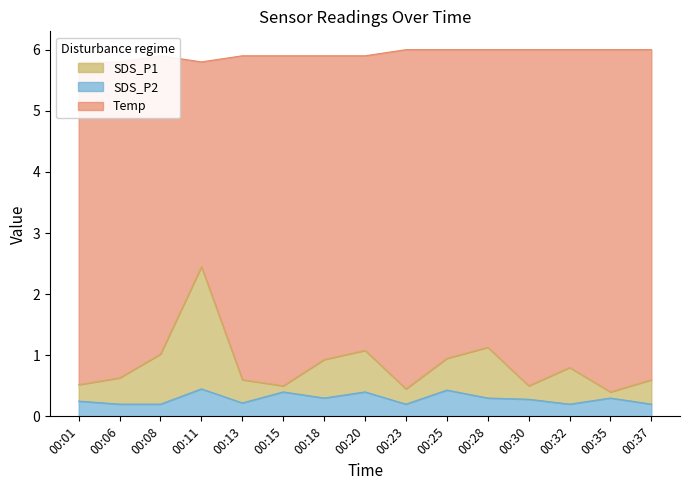

What is the difference between the SDS_P1 values at 00:06 and 00:25?

0.3